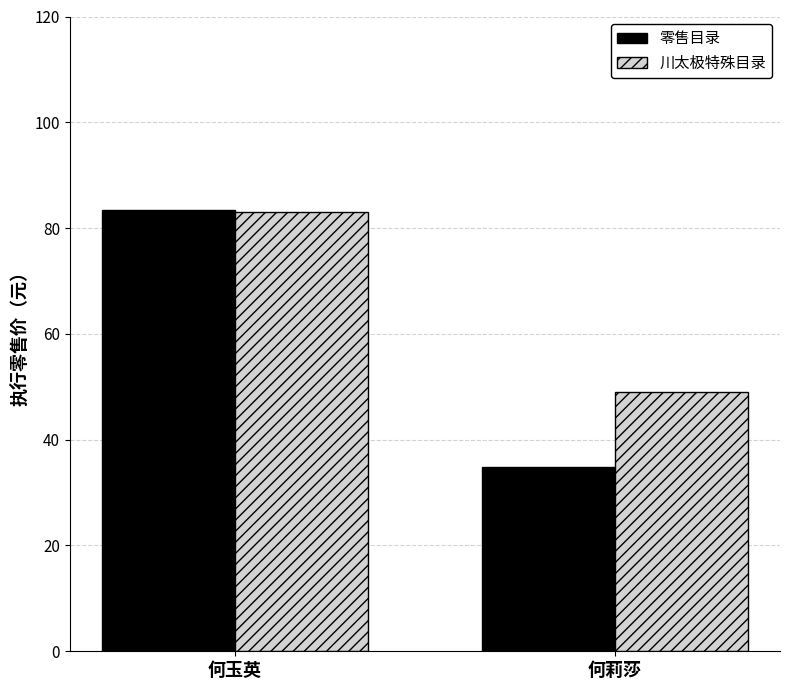

Is it true that 川太极特殊目录 equals 22.3 at 何莉莎?

False